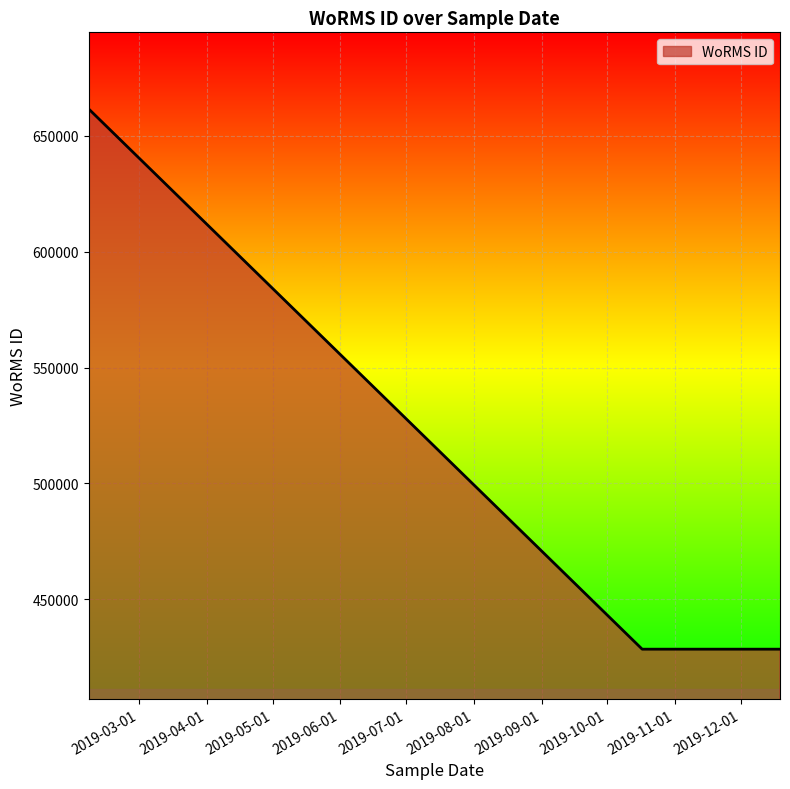

What is the average value?

486781